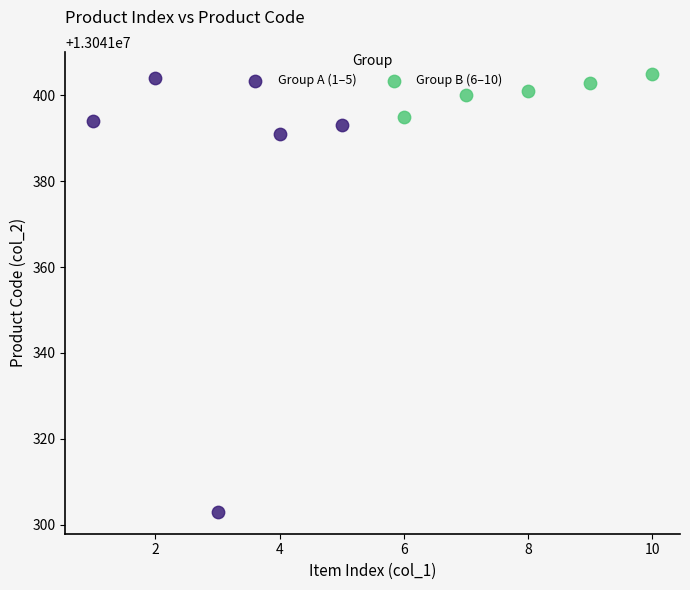

Which series reaches the minimum Y coordinate?

Group A (1–5)